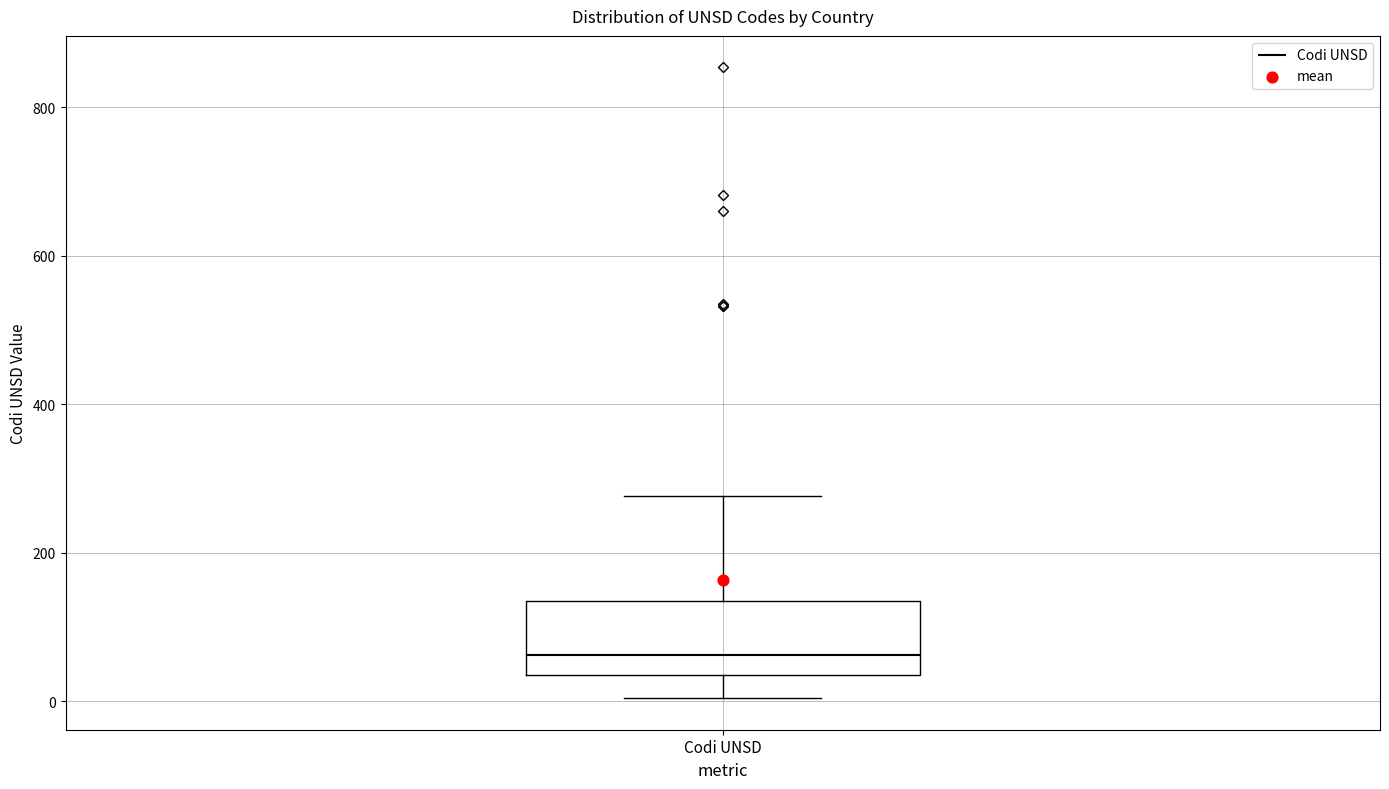

Where is the lower edge of the box for Codi UNSD on the y-axis? The values are not printed on the chart, so give them approximately, as read against the axis.

40